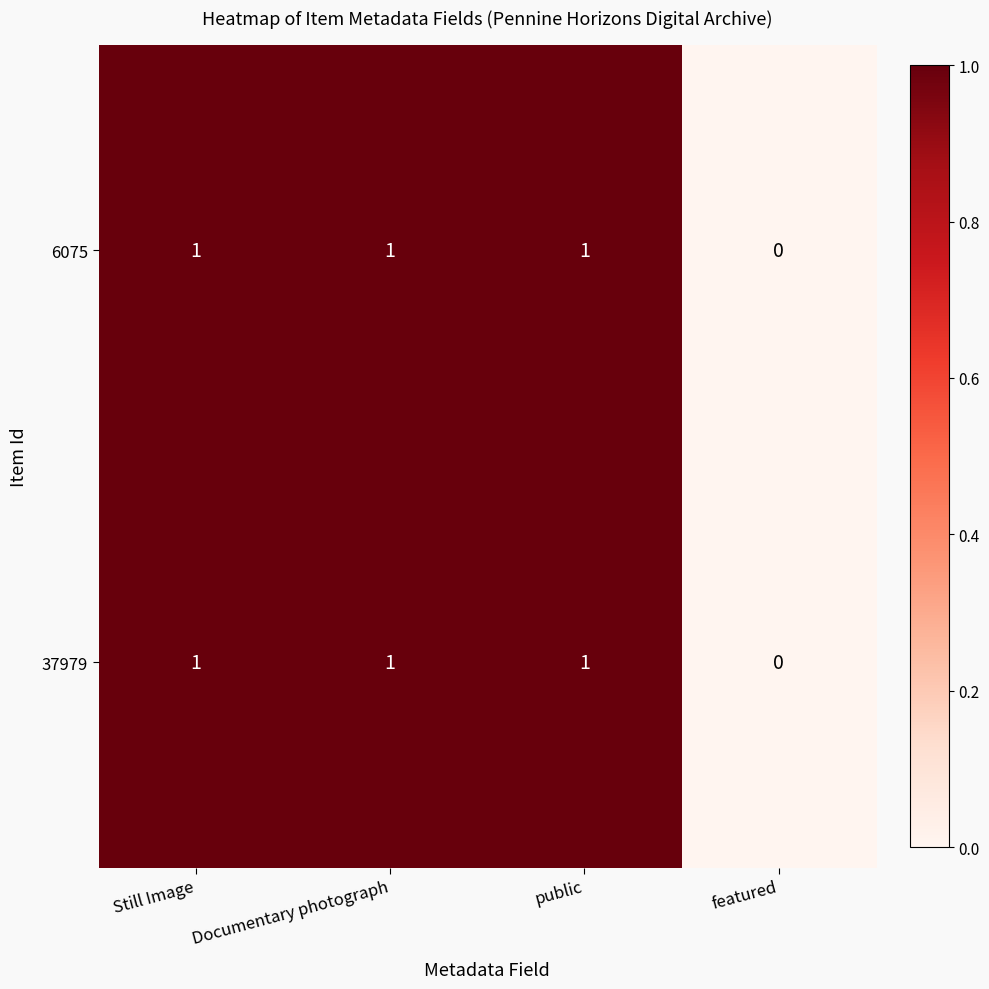

Where is 37979 nearest to the value 0?

featured